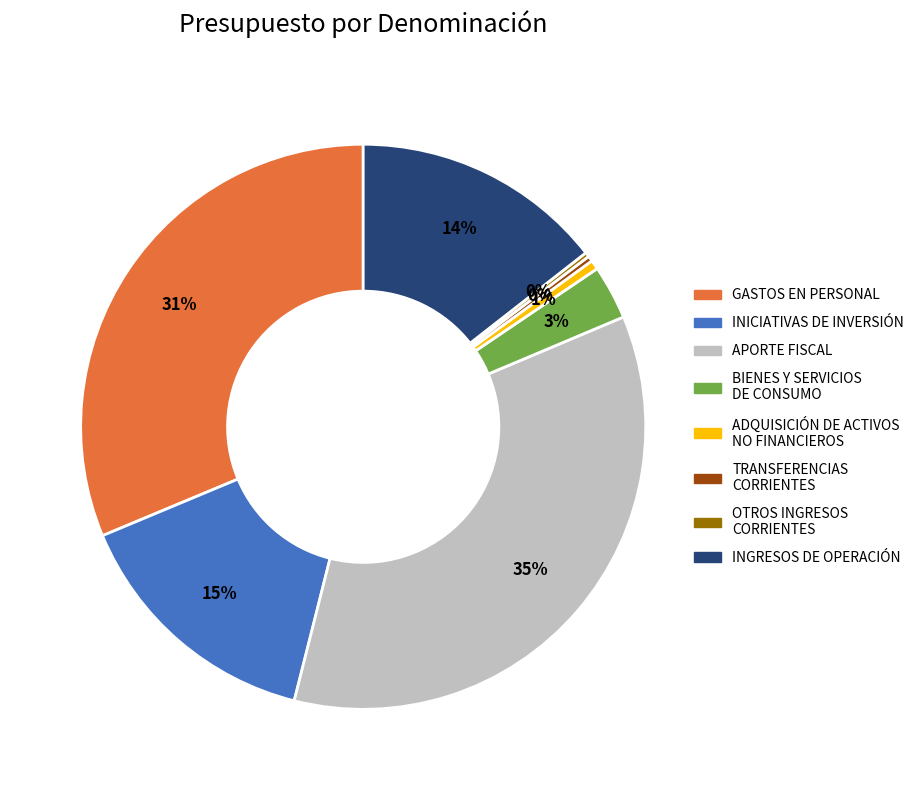

To the nearest percent, what portion does APORTE FISCAL represent?

35%